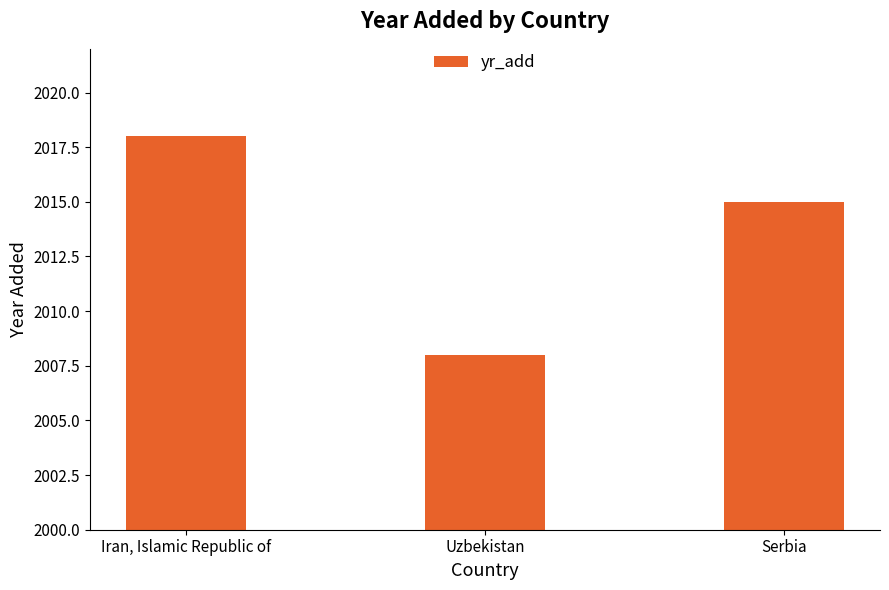

Where does the data first go above 2015?

Iran, Islamic Republic of